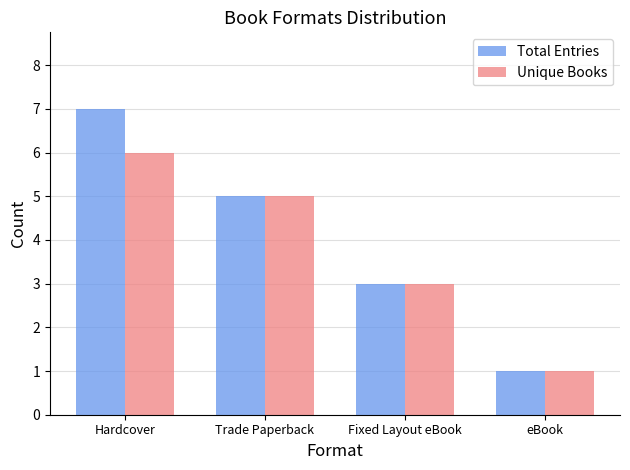

Between Hardcover and Fixed Layout eBook, which series saw the biggest shift?

Total Entries